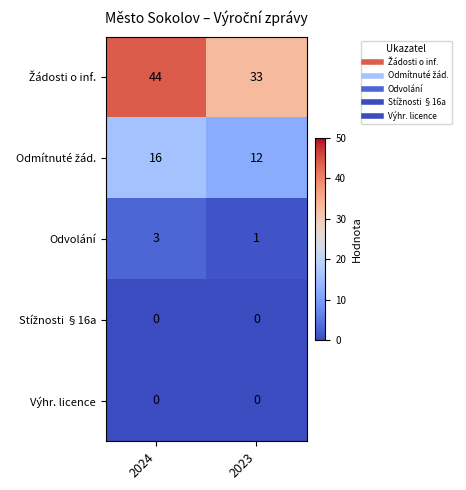

Which category has the highest value across all series?

2024